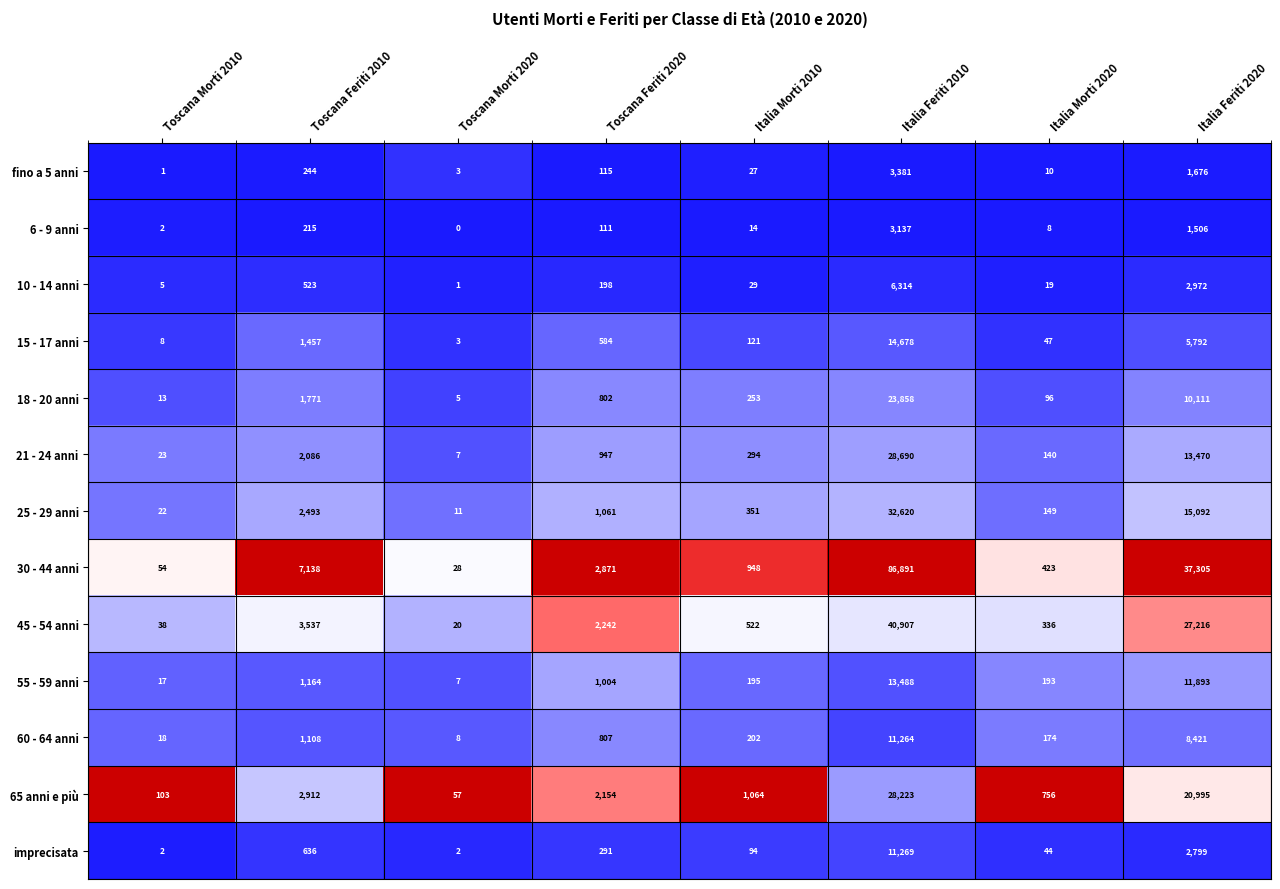

What is the average value of the 18 - 20 anni series?

4614